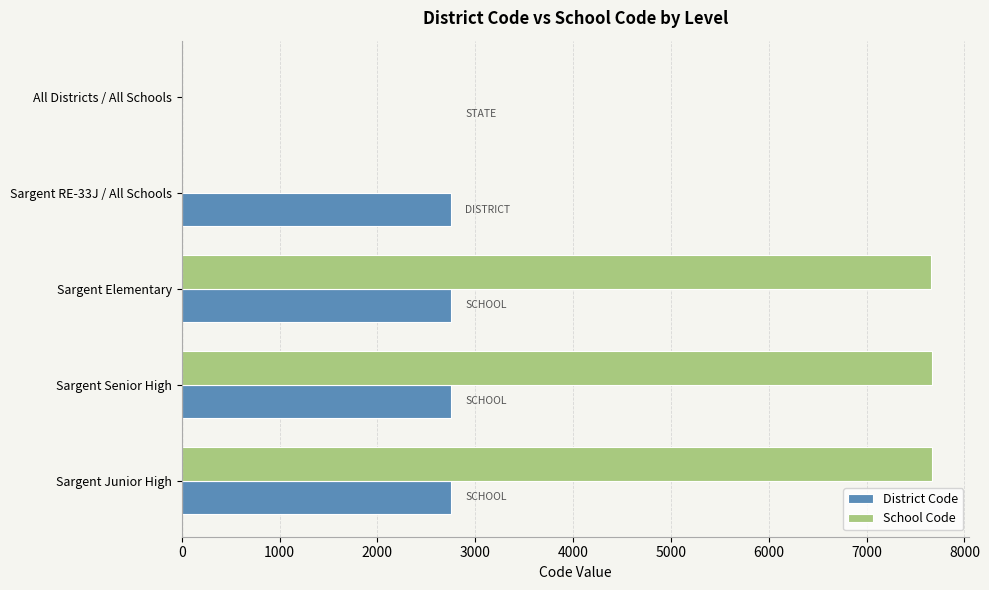

Is it true that School Code equals 0 at All Districts / All Schools?

True